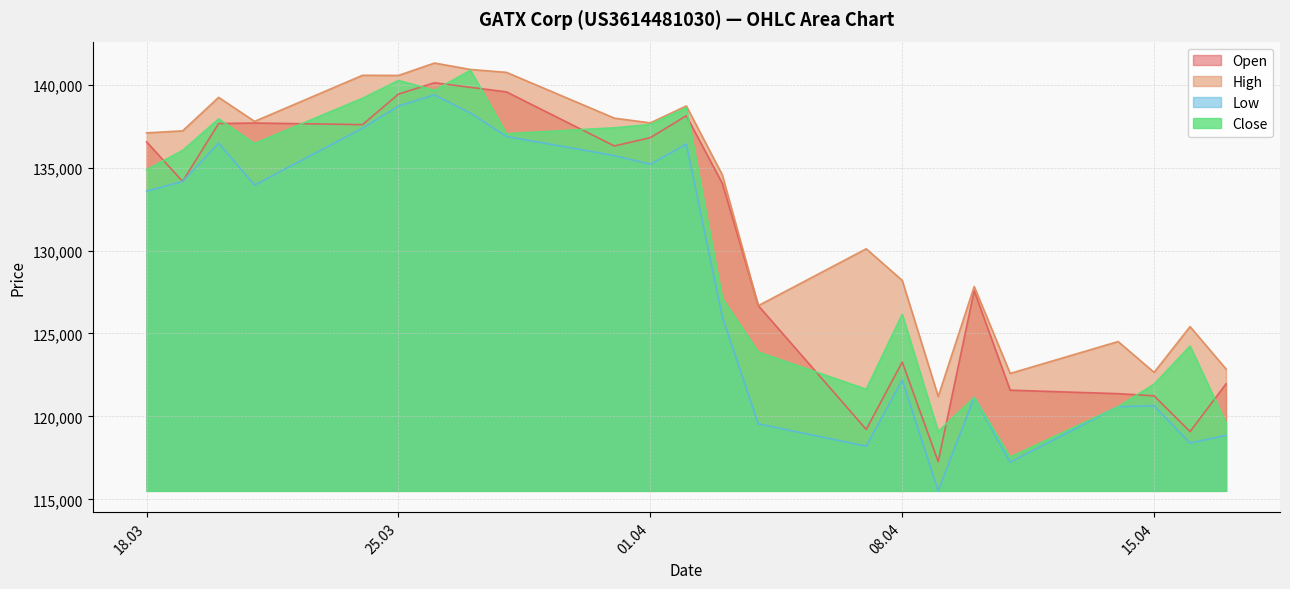

What are all the series names shown in the legend?

Open, High, Low, Close